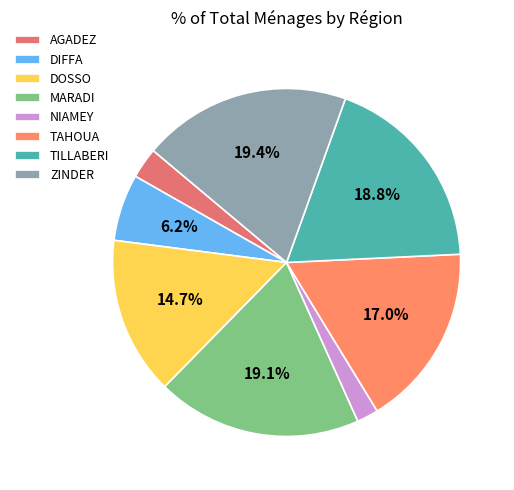

What is the total percentage of NIAMEY and MARADI?

21.1%